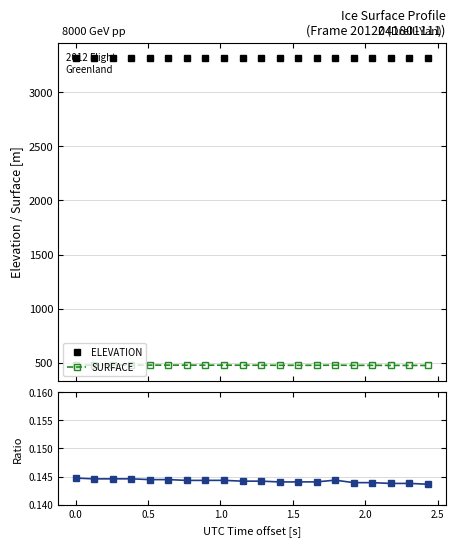

What is the maximum value for SURFACE?

479.7